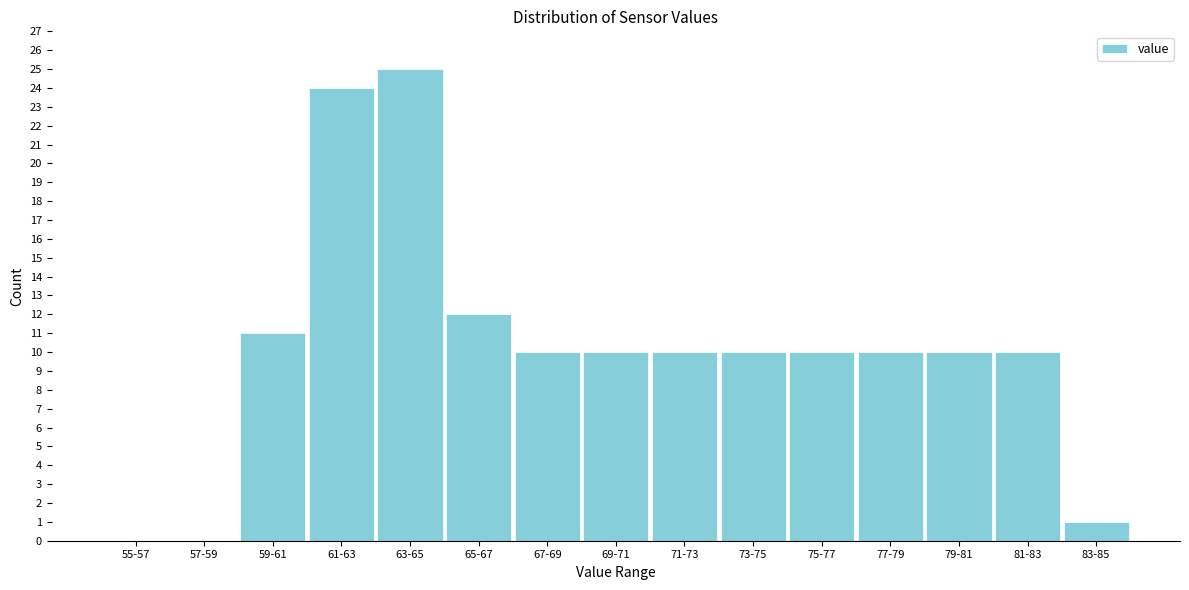

Reading left to right, what are all the values shown in this chart?

55-57=0	57-59=0	59-61=11	61-63=24	63-65=25	65-67=12	67-69=10	69-71=10	71-73=10	73-75=10	75-77=10	77-79=10	79-81=10	81-83=10	83-85=1